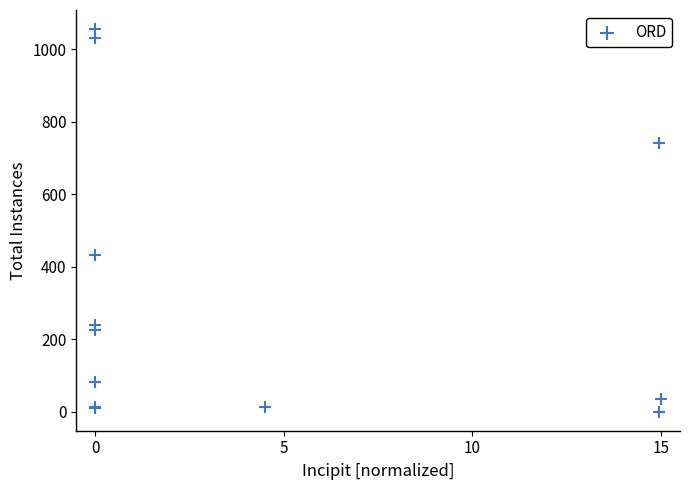

What Y value in the scatter plot is closest to 528?

434